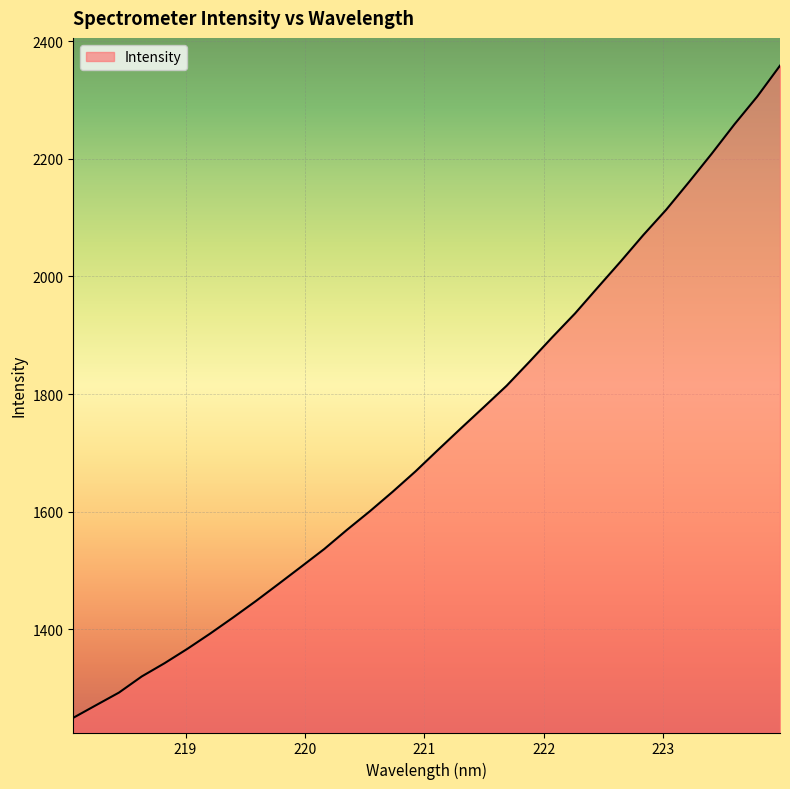

What is the greatest value displayed?

2358.2